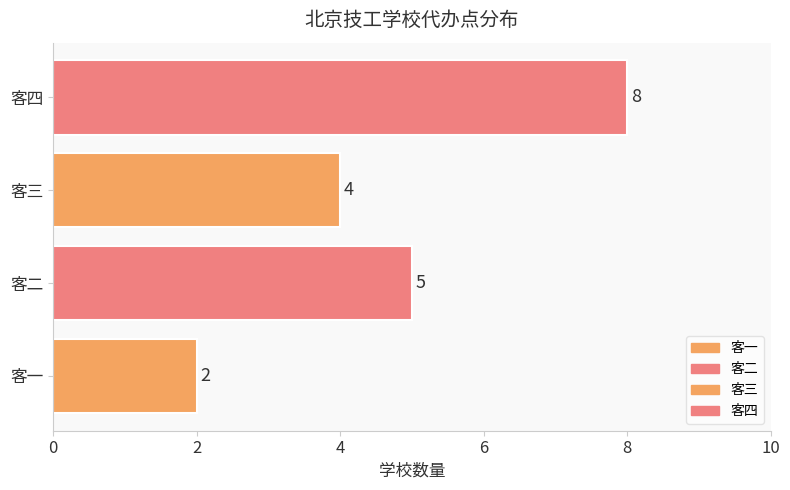

Reading top to bottom, extract all data points from this chart.

客四=8	客三=4	客二=5	客一=2